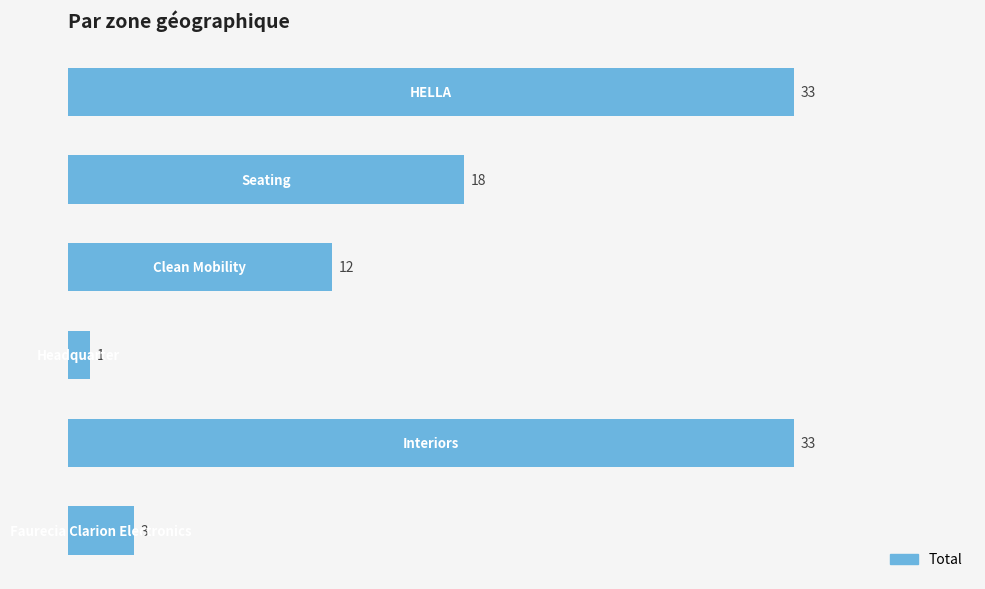

Is it true that the value at 3 is 1?

True